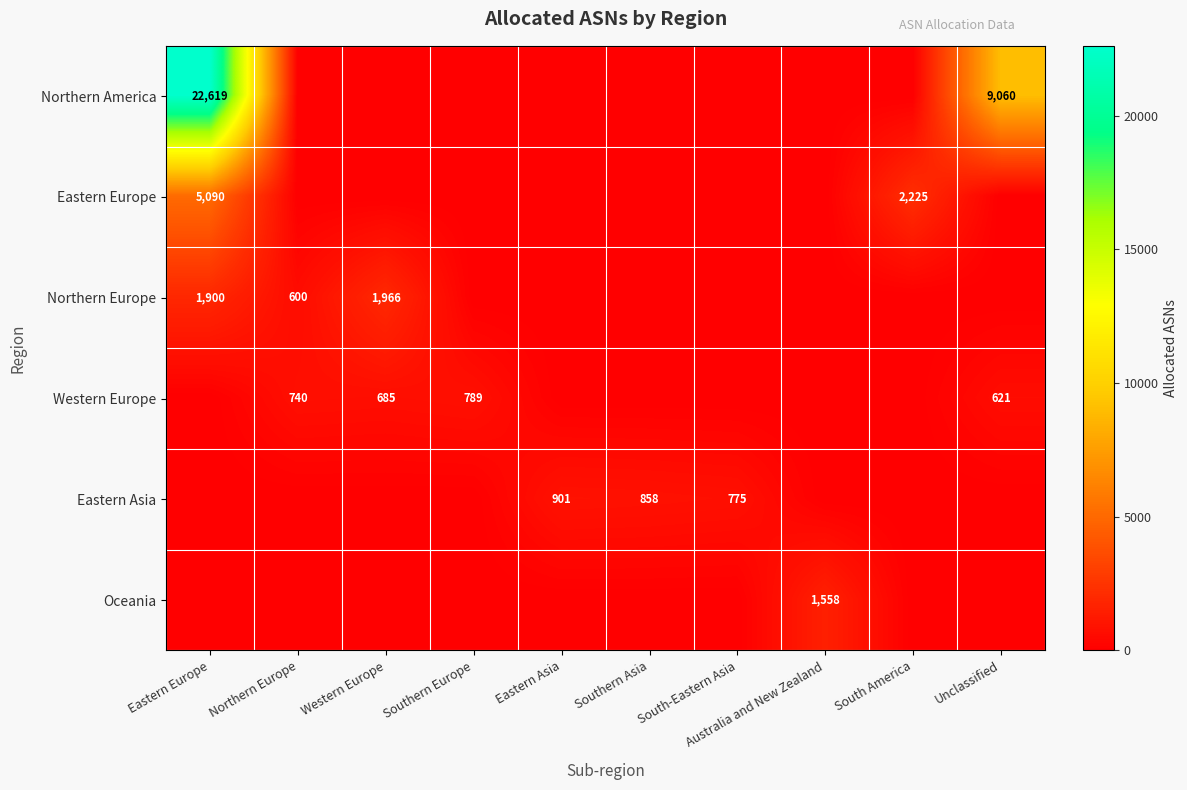

How many data points does each series have?

10